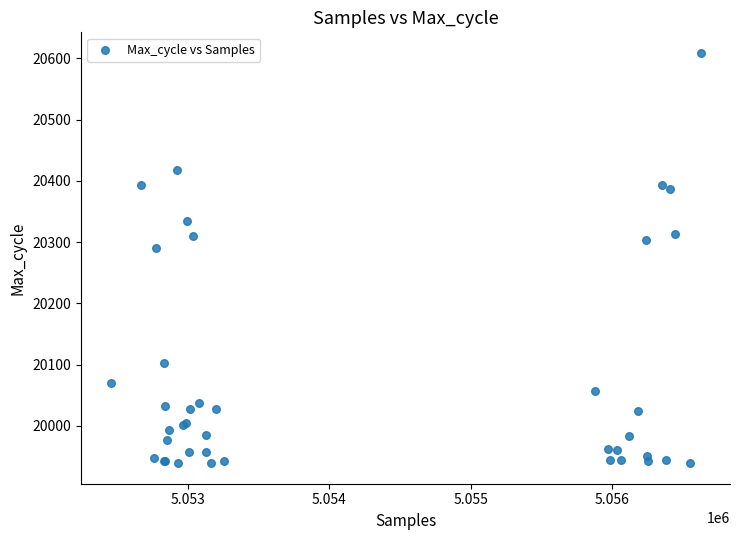

What Y value in the scatter plot is closest to 20274?

20290